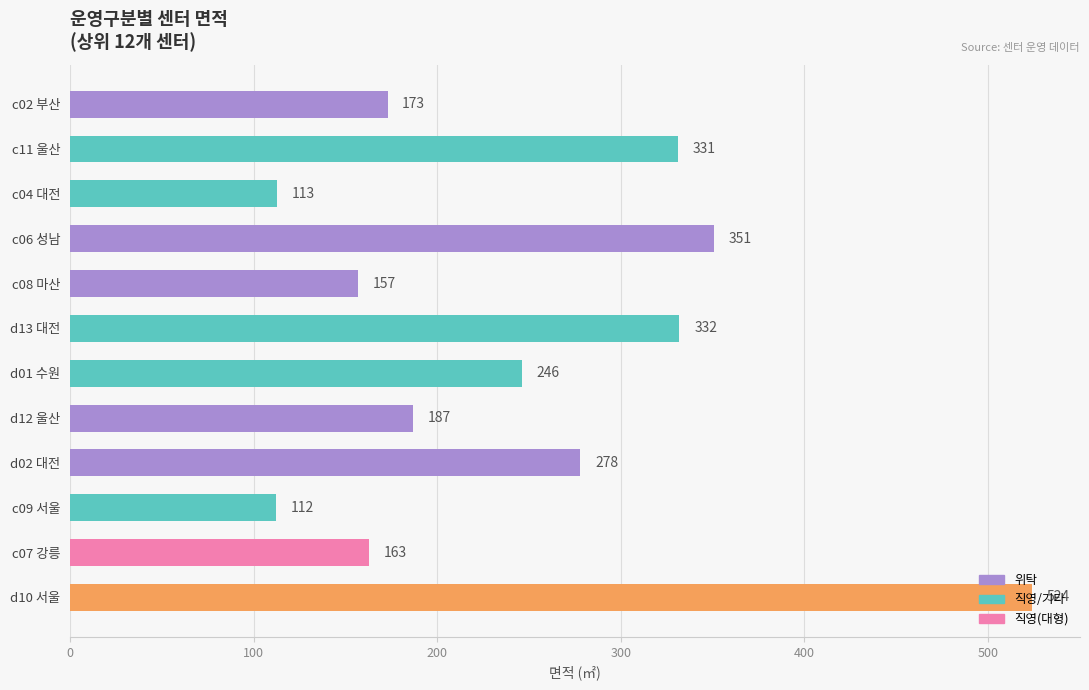

Does the chart contain any negative values?

No